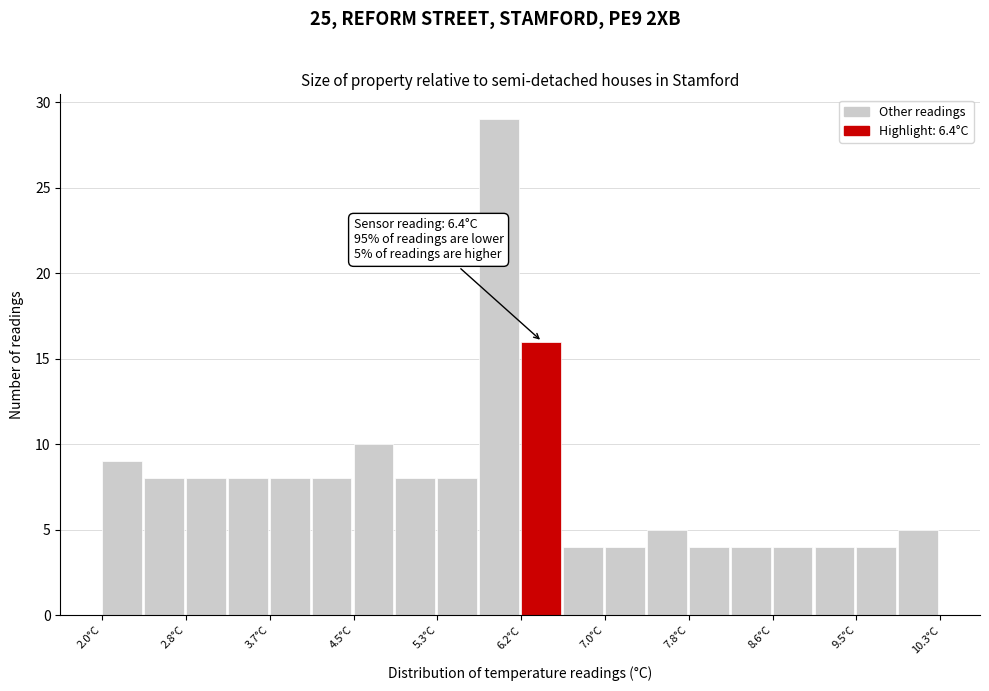

Which range on the x-axis has the tallest bar?

5.7 to 6.2